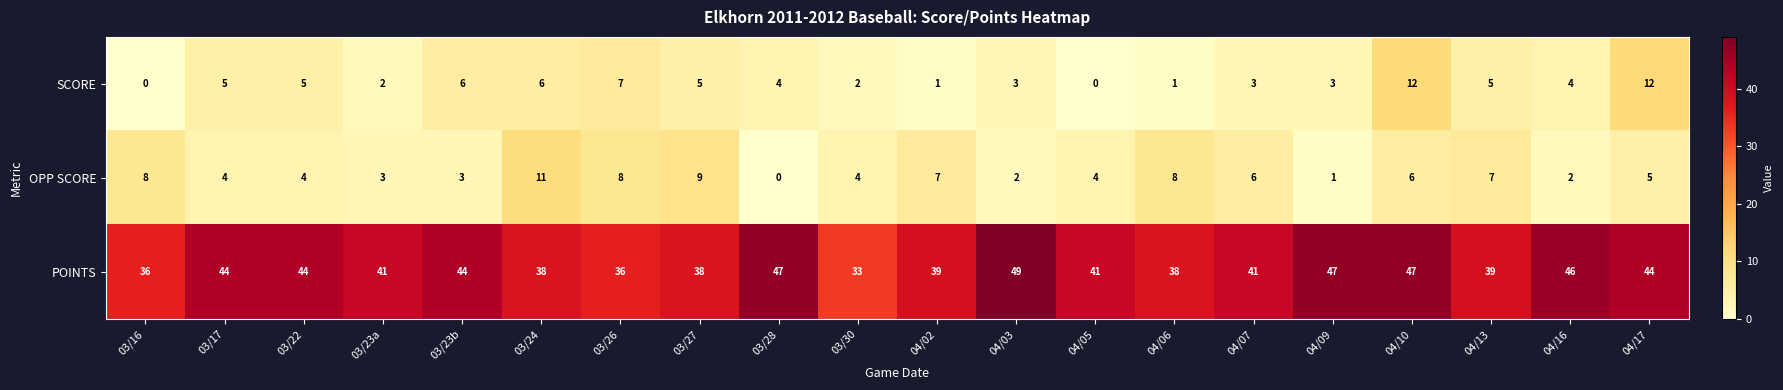

Rank the series at 04/06 from lowest to highest value.

SCORE, OPP SCORE, POINTS